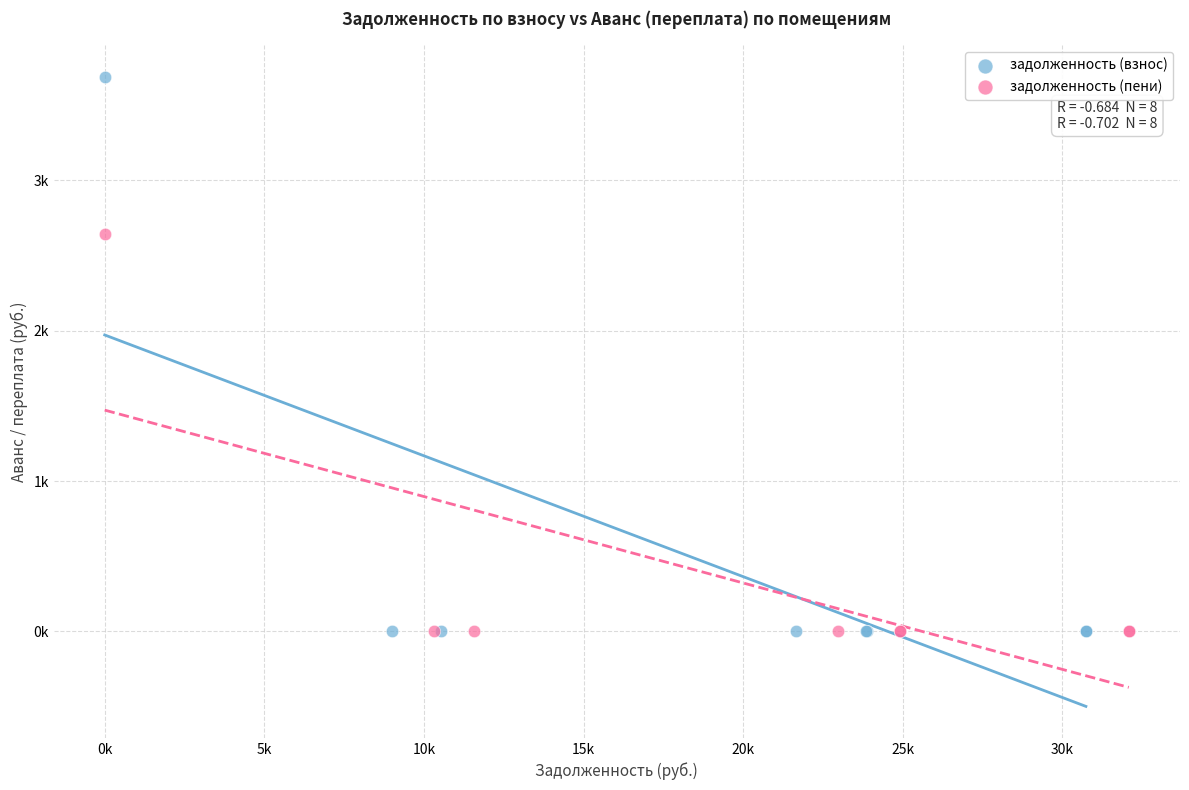

Which series has the widest spread of Y values?

задолженность (взнос)